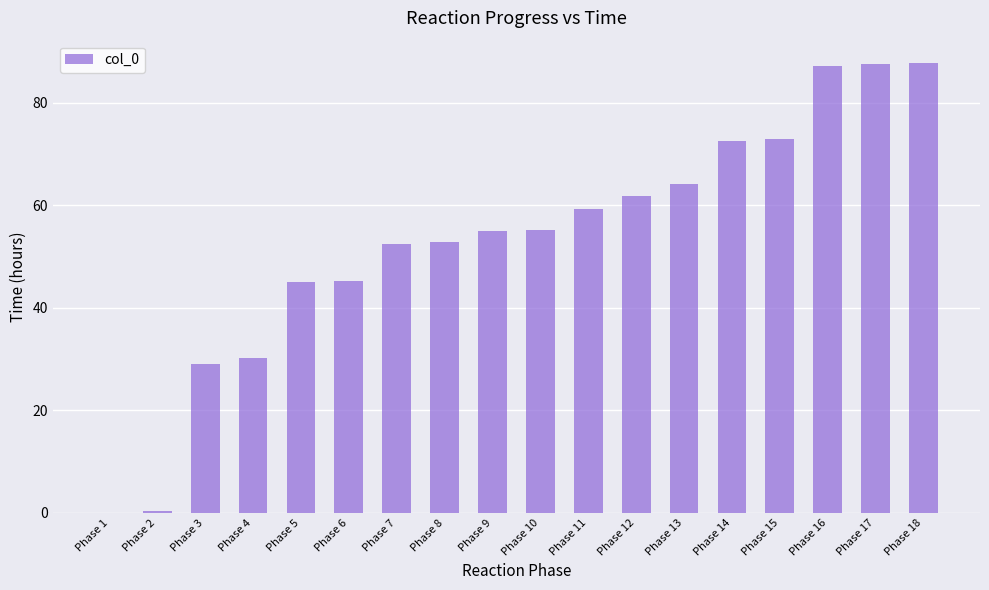

What is the sum of all values?

958.5